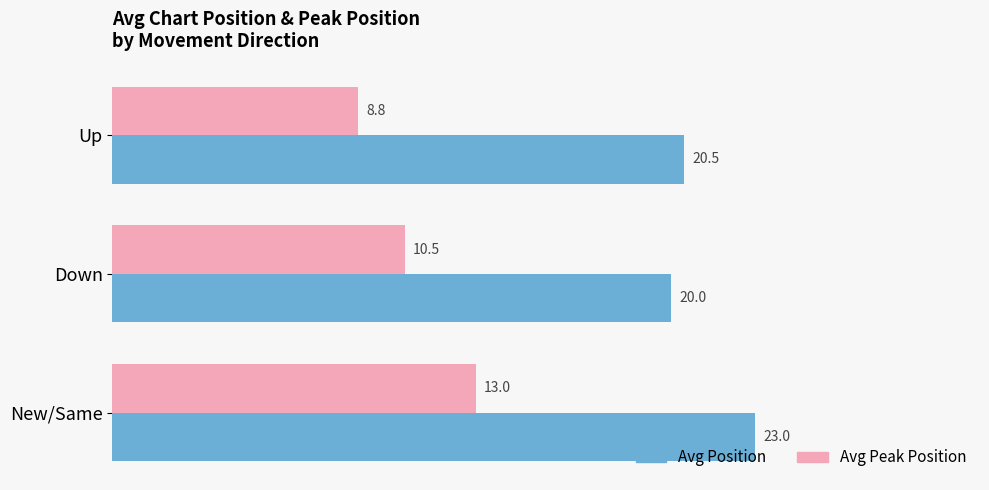

True or false: Avg Peak Position has a value of 2.6 at Up.

False